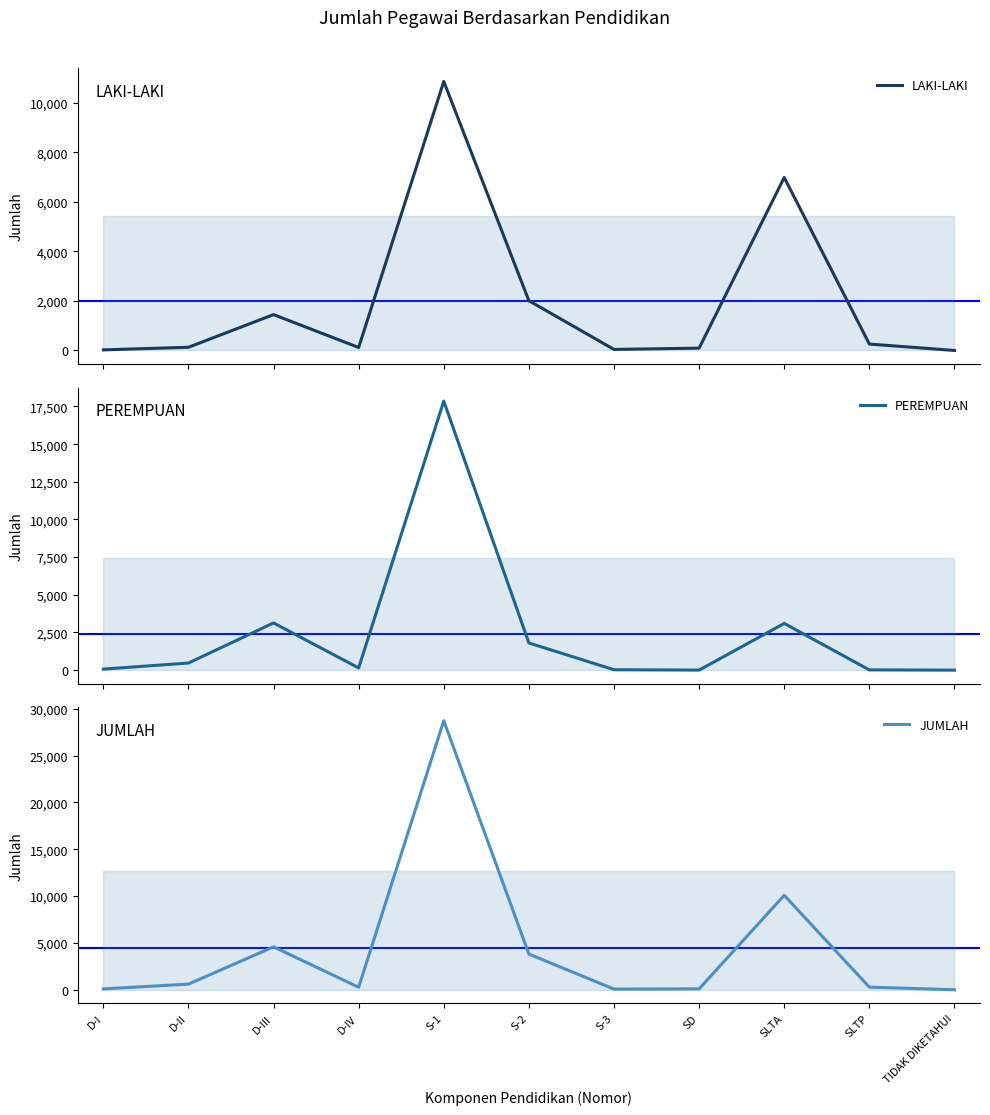

True or false: LAKI-LAKI has a value of 260 at SLTP.

True